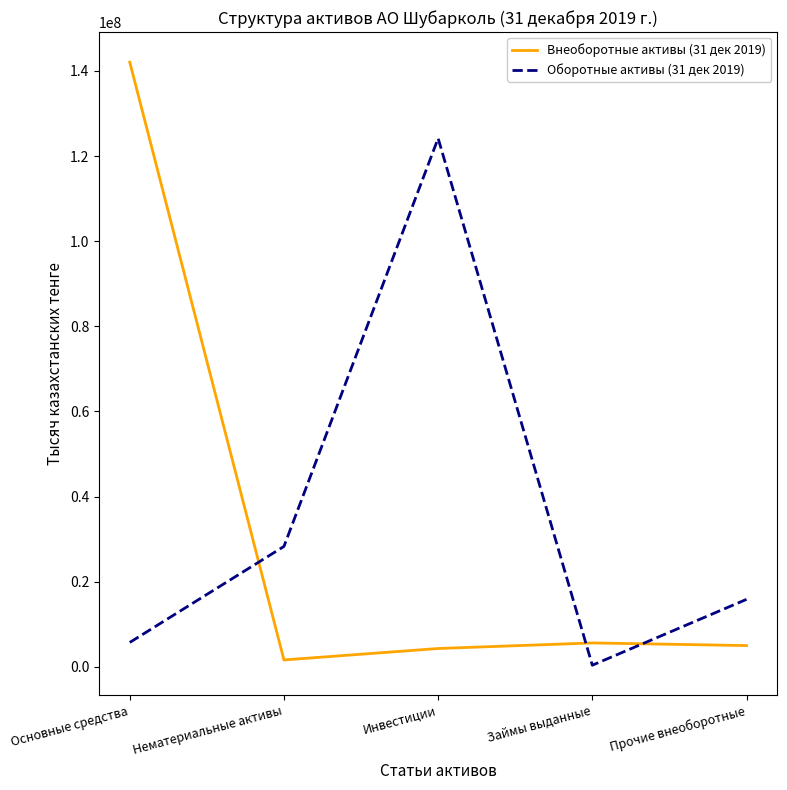

What position from the left is Нематериальные активы?

2